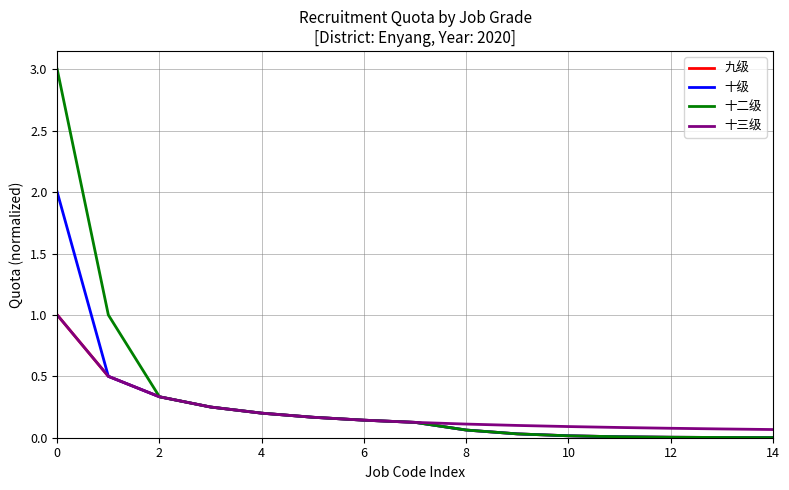

Which series has the widest spread of values?

十二级